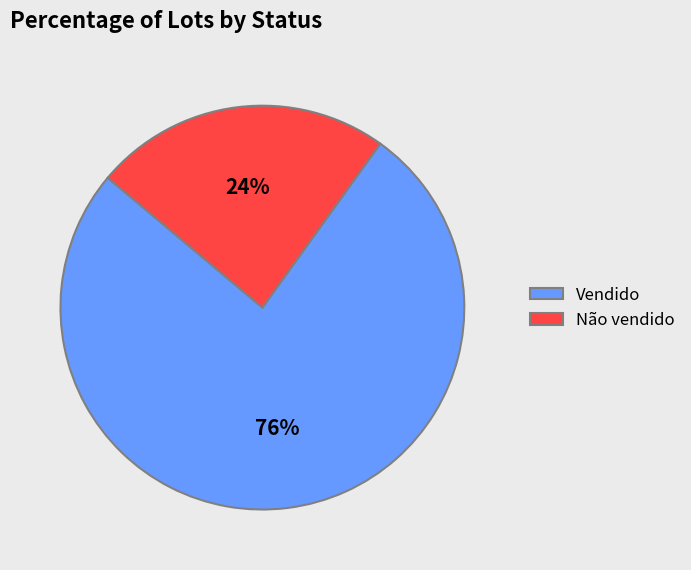

What is the ratio of the value at Vendido to the value at Não vendido?

3.2